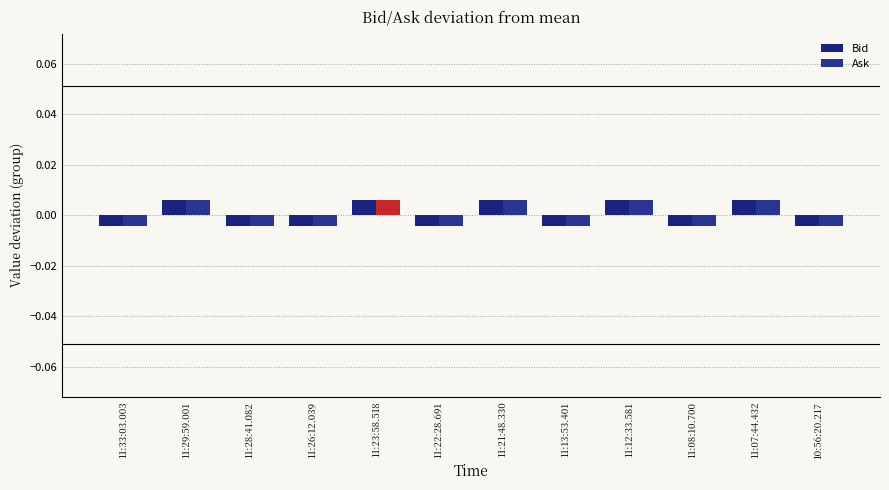

At 11:28:41.082, list the series in order from largest to smallest.

Ask, Bid